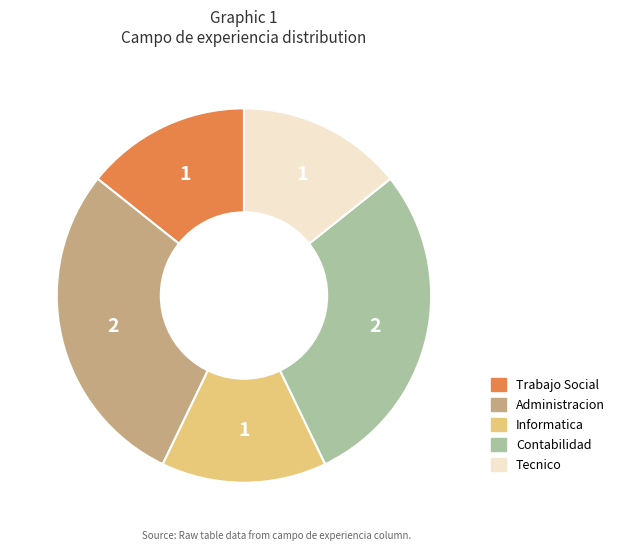

Between Trabajo Social and Administracion, which is larger?

Administracion